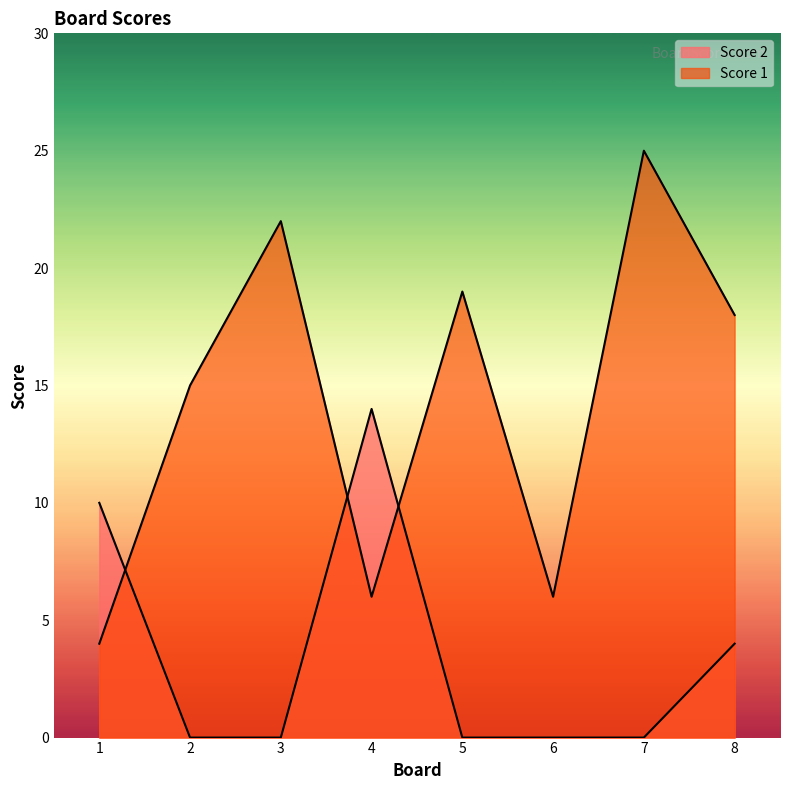

How many data points in Score 1 are above 18?

3